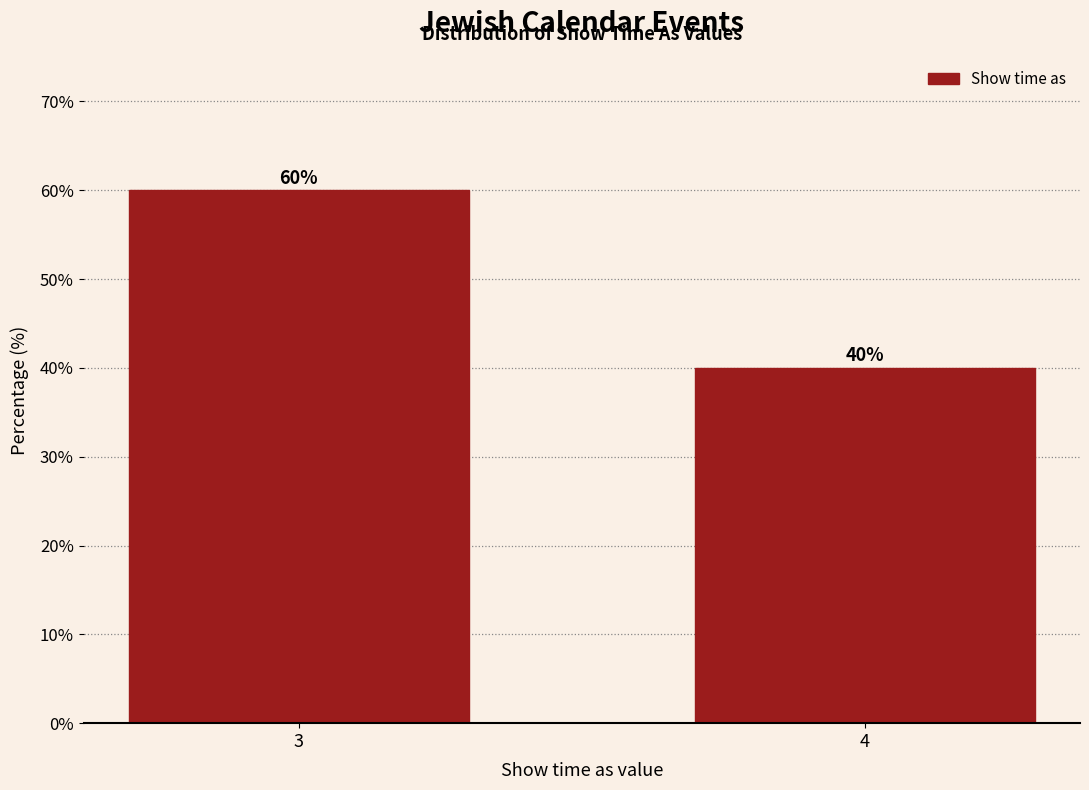

Reading right to left, transcribe all the data shown in this chart.

40	60